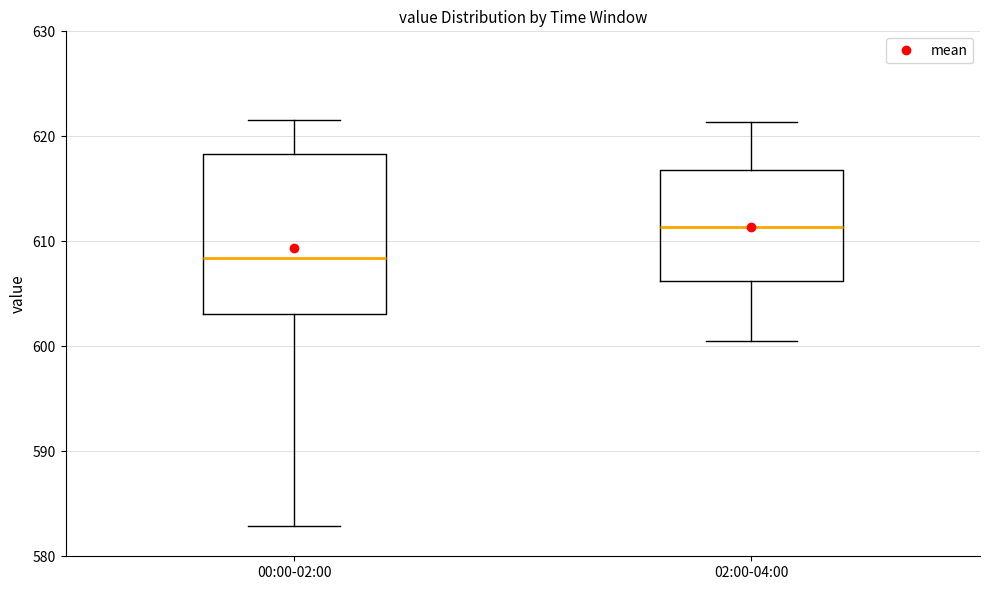

Reading left to right, read every box against the y-axis: the position of its median line, the range the box covers, and the ends of its whiskers. The values are not printed on the chart, so give them approximately, as read against the axis.

00:00-02:00: median 608, box 603 to 618, whiskers 583 to 622
02:00-04:00: median 611, box 606 to 617, whiskers 601 to 621